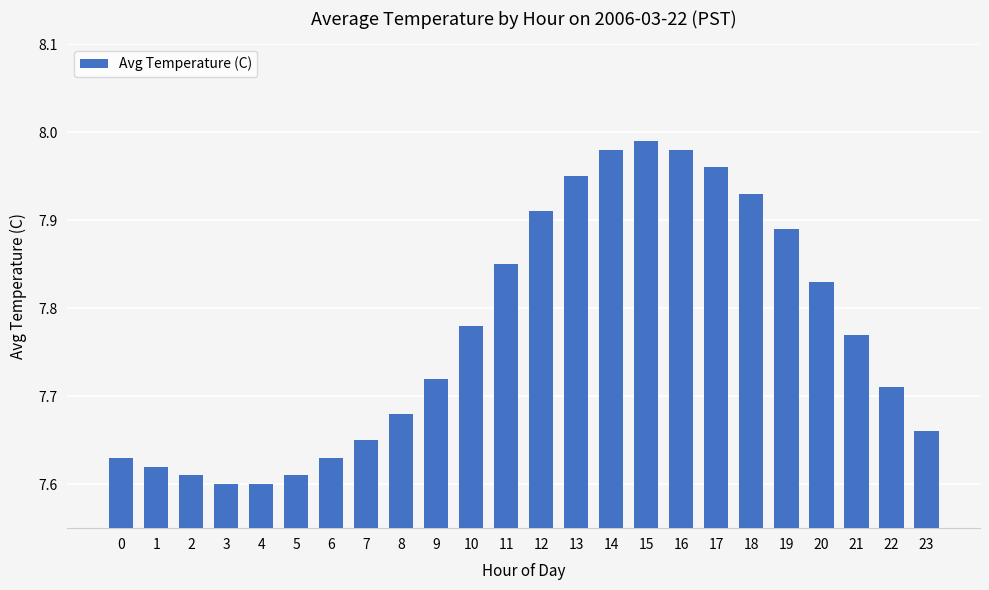

Which has a higher value, 0 or 14?

14